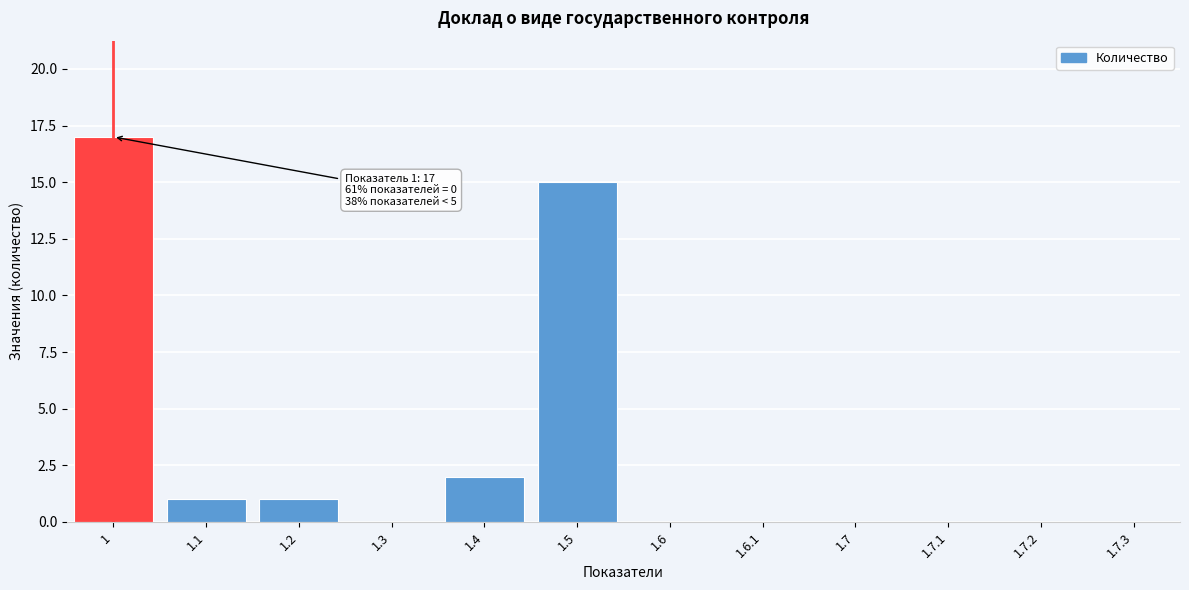

Reading right to left, what are all the values shown in this chart?

1.7.3=0	1.7.2=0	1.7.1=0	1.7=0	1.6.1=0	1.6=0	1.5=15	1.4=2	1.3=0	1.2=1	1.1=1	1=17